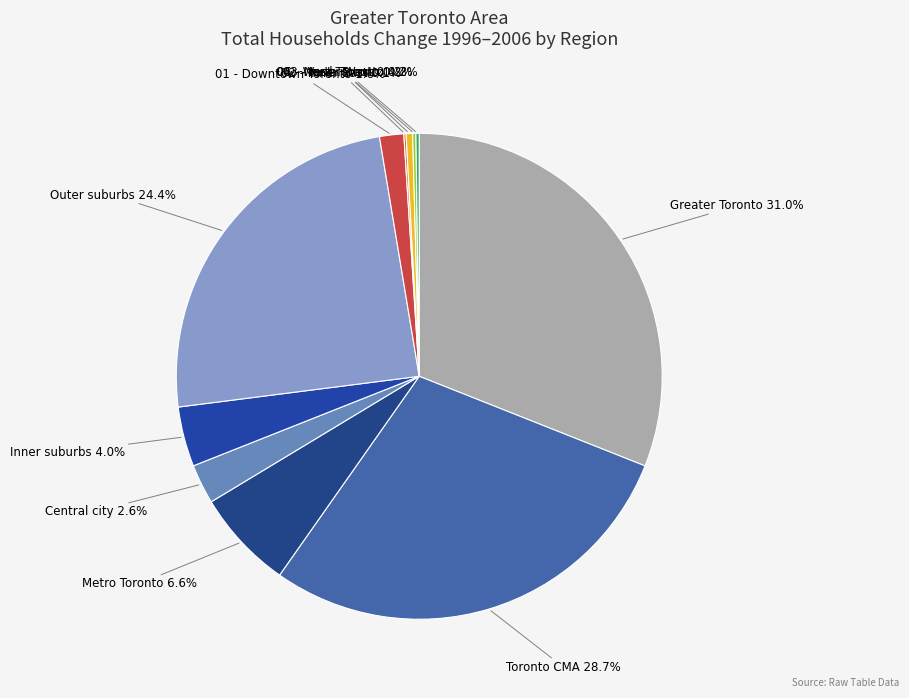

Which category has the biggest portion of the pie?

Greater Toronto